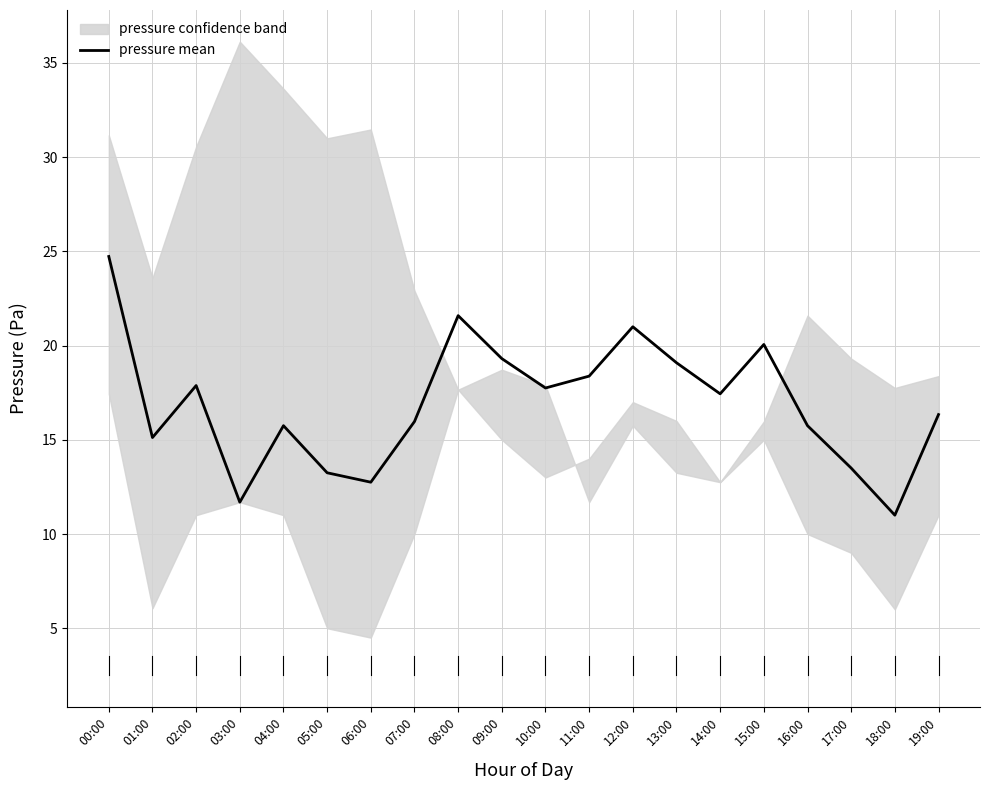

What is the average value?

16.9